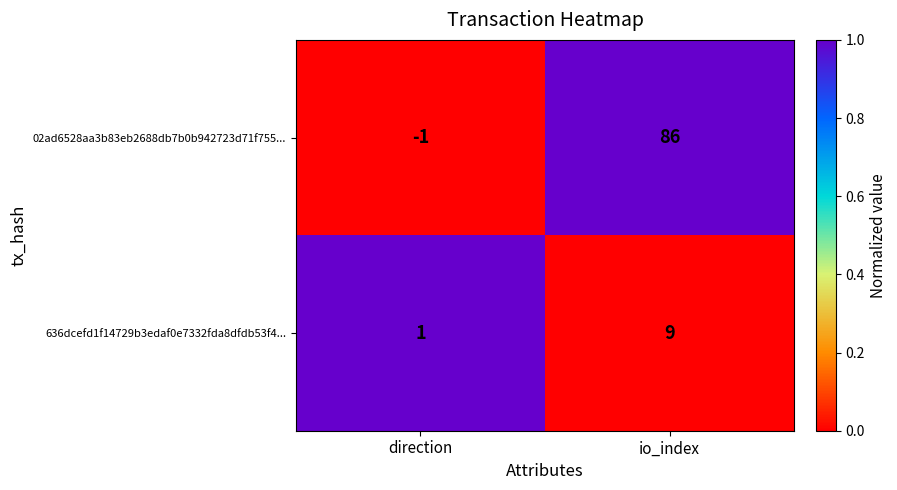

Reading right to left, list all the values displayed in this chart.

02ad6528aa3b83eb2688db7b0b942723d71f755...: io_index=86	direction=-1
636dcefd1f14729b3edaf0e7332fda8dfdb53f4...: io_index=9	direction=1